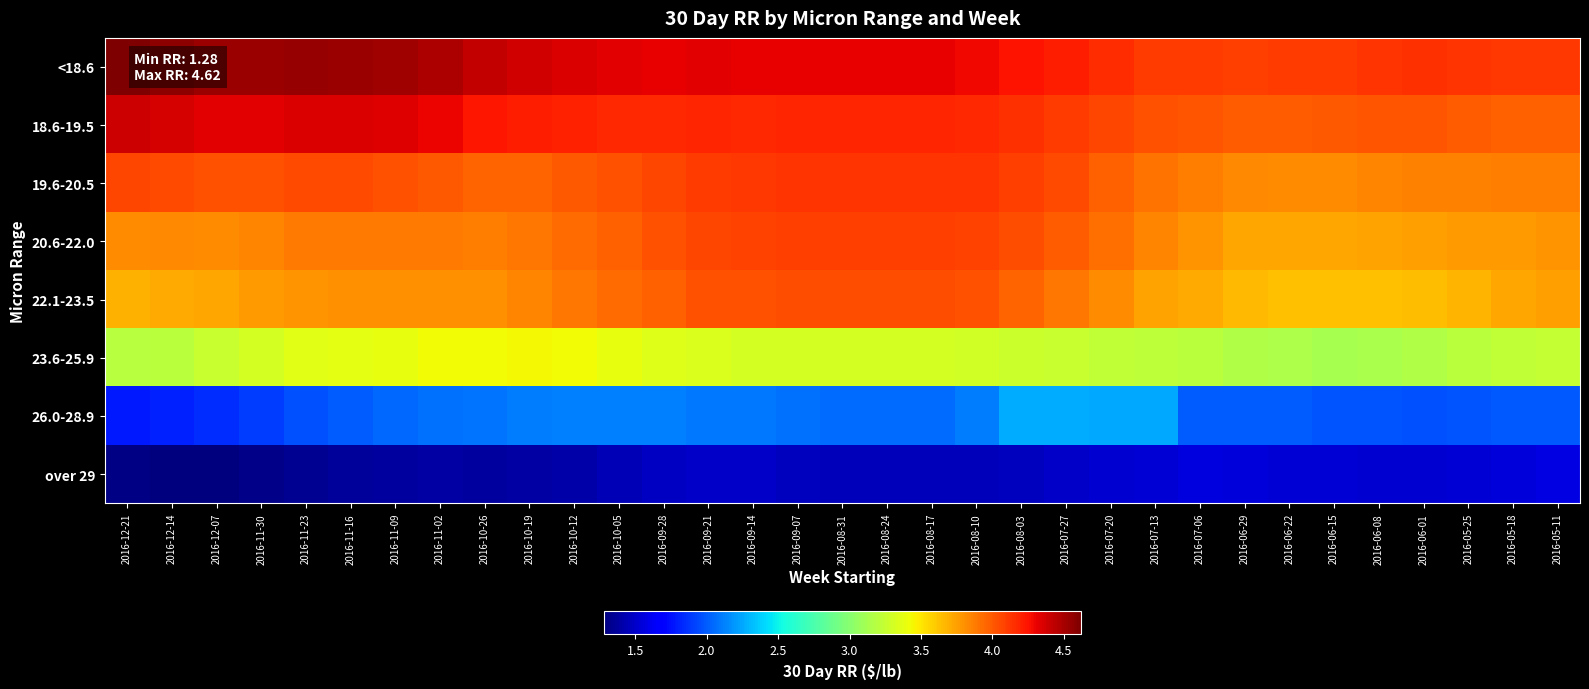

Reading left to right, extract all data points from this chart.

<18.6: 2016-12-21=4.6	2016-12-14=4.6	2016-12-07=4.5	2016-11-30=4.5	2016-11-23=4.5	2016-11-16=4.5	2016-11-09=4.5	2016-11-02=4.5	2016-10-26=4.4	2016-10-19=4.4	2016-10-12=4.3	2016-10-05=4.3	2016-09-28=4.3	2016-09-21=4.3	2016-09-14=4.3	2016-09-07=4.3	2016-08-31=4.3	2016-08-24=4.3	2016-08-17=4.3	2016-08-10=4.3	2016-08-03=4.2	2016-07-27=4.2	2016-07-20=4.2	2016-07-13=4.1	2016-07-06=4.1	2016-06-29=4.1	2016-06-22=4.1	2016-06-15=4.1	2016-06-08=4.1	2016-06-01=4.1	2016-05-25=4.1	2016-05-18=4.1	2016-05-11=4.1
18.6-19.5: 2016-12-21=4.4	2016-12-14=4.4	2016-12-07=4.3	2016-11-30=4.3	2016-11-23=4.3	2016-11-16=4.3	2016-11-09=4.3	2016-11-02=4.3	2016-10-26=4.2	2016-10-19=4.2	2016-10-12=4.2	2016-10-05=4.2	2016-09-28=4.2	2016-09-21=4.2	2016-09-14=4.2	2016-09-07=4.2	2016-08-31=4.2	2016-08-24=4.2	2016-08-17=4.2	2016-08-10=4.2	2016-08-03=4.1	2016-07-27=4.1	2016-07-20=4.1	2016-07-13=4.0	2016-07-06=4.0	2016-06-29=4.0	2016-06-22=4.0	2016-06-15=4.0	2016-06-08=4.0	2016-06-01=4.0	2016-05-25=4.0	2016-05-18=4.0	2016-05-11=4.0
19.6-20.5: 2016-12-21=4.1	2016-12-14=4.0	2016-12-07=4.0	2016-11-30=4.0	2016-11-23=4.0	2016-11-16=4.0	2016-11-09=4.0	2016-11-02=4.0	2016-10-26=4.0	2016-10-19=4.0	2016-10-12=4.0	2016-10-05=4.0	2016-09-28=4.1	2016-09-21=4.1	2016-09-14=4.1	2016-09-07=4.1	2016-08-31=4.1	2016-08-24=4.1	2016-08-17=4.1	2016-08-10=4.1	2016-08-03=4.1	2016-07-27=4.0	2016-07-20=4.0	2016-07-13=3.9	2016-07-06=3.9	2016-06-29=3.8	2016-06-22=3.8	2016-06-15=3.8	2016-06-08=3.9	2016-06-01=3.9	2016-05-25=3.9	2016-05-18=3.9	2016-05-11=3.9
20.6-22.0: 2016-12-21=3.8	2016-12-14=3.8	2016-12-07=3.8	2016-11-30=3.8	2016-11-23=3.9	2016-11-16=3.9	2016-11-09=3.9	2016-11-02=3.9	2016-10-26=3.9	2016-10-19=3.9	2016-10-12=3.9	2016-10-05=4.0	2016-09-28=4.0	2016-09-21=4.1	2016-09-14=4.1	2016-09-07=4.1	2016-08-31=4.1	2016-08-24=4.1	2016-08-17=4.1	2016-08-10=4.1	2016-08-03=4.0	2016-07-27=4.0	2016-07-20=3.9	2016-07-13=3.8	2016-07-06=3.8	2016-06-29=3.7	2016-06-22=3.7	2016-06-15=3.7	2016-06-08=3.7	2016-06-01=3.8	2016-05-25=3.8	2016-05-18=3.8	2016-05-11=3.8
22.1-23.5: 2016-12-21=3.7	2016-12-14=3.7	2016-12-07=3.7	2016-11-30=3.8	2016-11-23=3.8	2016-11-16=3.8	2016-11-09=3.8	2016-11-02=3.8	2016-10-26=3.8	2016-10-19=3.8	2016-10-12=3.9	2016-10-05=3.9	2016-09-28=4.0	2016-09-21=4.0	2016-09-14=4.0	2016-09-07=4.0	2016-08-31=4.0	2016-08-24=4.0	2016-08-17=4.0	2016-08-10=4.0	2016-08-03=4.0	2016-07-27=3.9	2016-07-20=3.8	2016-07-13=3.7	2016-07-06=3.7	2016-06-29=3.7	2016-06-22=3.6	2016-06-15=3.6	2016-06-08=3.6	2016-06-01=3.6	2016-05-25=3.7	2016-05-18=3.7	2016-05-11=3.8
23.6-25.9: 2016-12-21=3.2	2016-12-14=3.2	2016-12-07=3.3	2016-11-30=3.3	2016-11-23=3.4	2016-11-16=3.4	2016-11-09=3.4	2016-11-02=3.4	2016-10-26=3.4	2016-10-19=3.4	2016-10-12=3.4	2016-10-05=3.4	2016-09-28=3.4	2016-09-21=3.3	2016-09-14=3.3	2016-09-07=3.3	2016-08-31=3.3	2016-08-24=3.3	2016-08-17=3.3	2016-08-10=3.3	2016-08-03=3.3	2016-07-27=3.3	2016-07-20=3.2	2016-07-13=3.2	2016-07-06=3.2	2016-06-29=3.2	2016-06-22=3.1	2016-06-15=3.1	2016-06-08=3.1	2016-06-01=3.2	2016-05-25=3.2	2016-05-18=3.2	2016-05-11=3.2
26.0-28.9: 2016-12-21=1.8	2016-12-14=1.8	2016-12-07=1.9	2016-11-30=1.9	2016-11-23=2.0	2016-11-16=2.0	2016-11-09=2.0	2016-11-02=2.1	2016-10-26=2.1	2016-10-19=2.1	2016-10-12=2.1	2016-10-05=2.1	2016-09-28=2.1	2016-09-21=2.1	2016-09-14=2.1	2016-09-07=2.1	2016-08-31=2.1	2016-08-24=2.1	2016-08-17=2.1	2016-08-10=2.1	2016-08-03=2.3	2016-07-27=2.3	2016-07-20=2.2	2016-07-13=2.2	2016-07-06=2.0	2016-06-29=2.0	2016-06-22=2.0	2016-06-15=2.0	2016-06-08=2.0	2016-06-01=2.0	2016-05-25=2.0	2016-05-18=2.0	2016-05-11=2.0
over 29: 2016-12-21=1.3	2016-12-14=1.3	2016-12-07=1.3	2016-11-30=1.3	2016-11-23=1.3	2016-11-16=1.4	2016-11-09=1.4	2016-11-02=1.4	2016-10-26=1.4	2016-10-19=1.4	2016-10-12=1.4	2016-10-05=1.4	2016-09-28=1.5	2016-09-21=1.5	2016-09-14=1.5	2016-09-07=1.5	2016-08-31=1.4	2016-08-24=1.4	2016-08-17=1.4	2016-08-10=1.5	2016-08-03=1.5	2016-07-27=1.5	2016-07-20=1.5	2016-07-13=1.5	2016-07-06=1.6	2016-06-29=1.6	2016-06-22=1.5	2016-06-15=1.5	2016-06-08=1.5	2016-06-01=1.5	2016-05-25=1.5	2016-05-18=1.6	2016-05-11=1.6